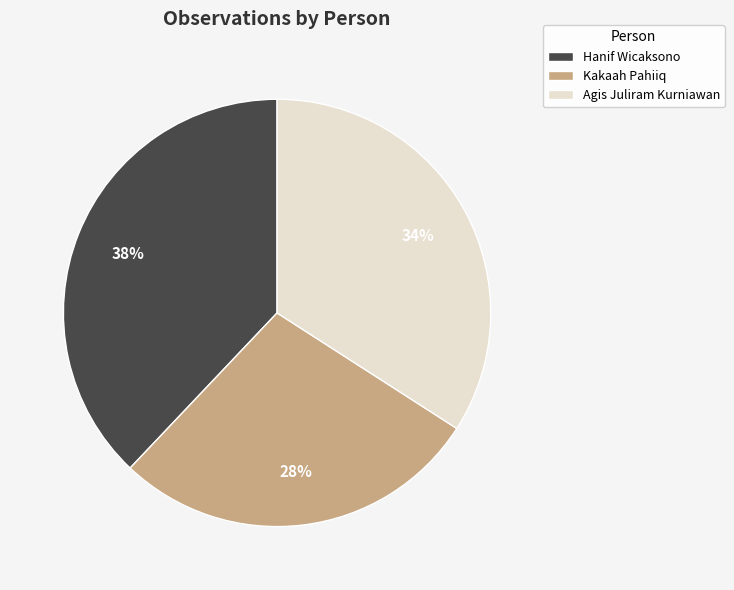

What is the smallest slice in the pie chart?

Kakaah Pahiiq